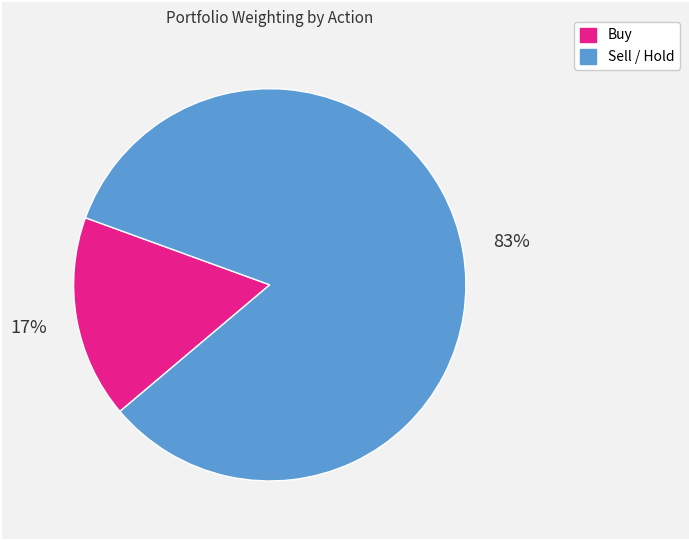

How many slices are in this pie chart?

2